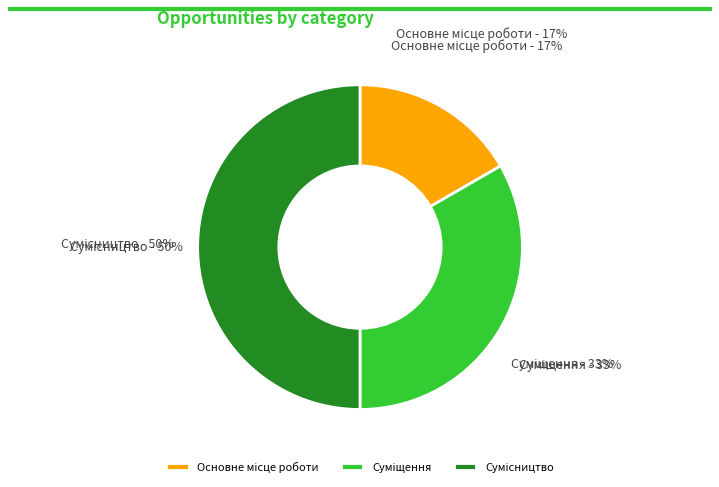

How many slices are in this pie chart?

3